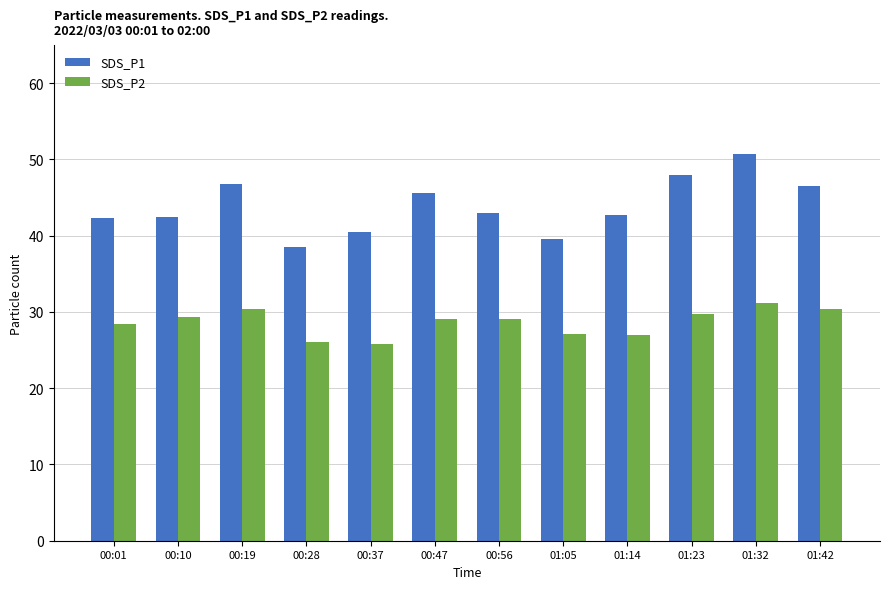

What is the spread (max minus min) of values at 01:32?

19.5